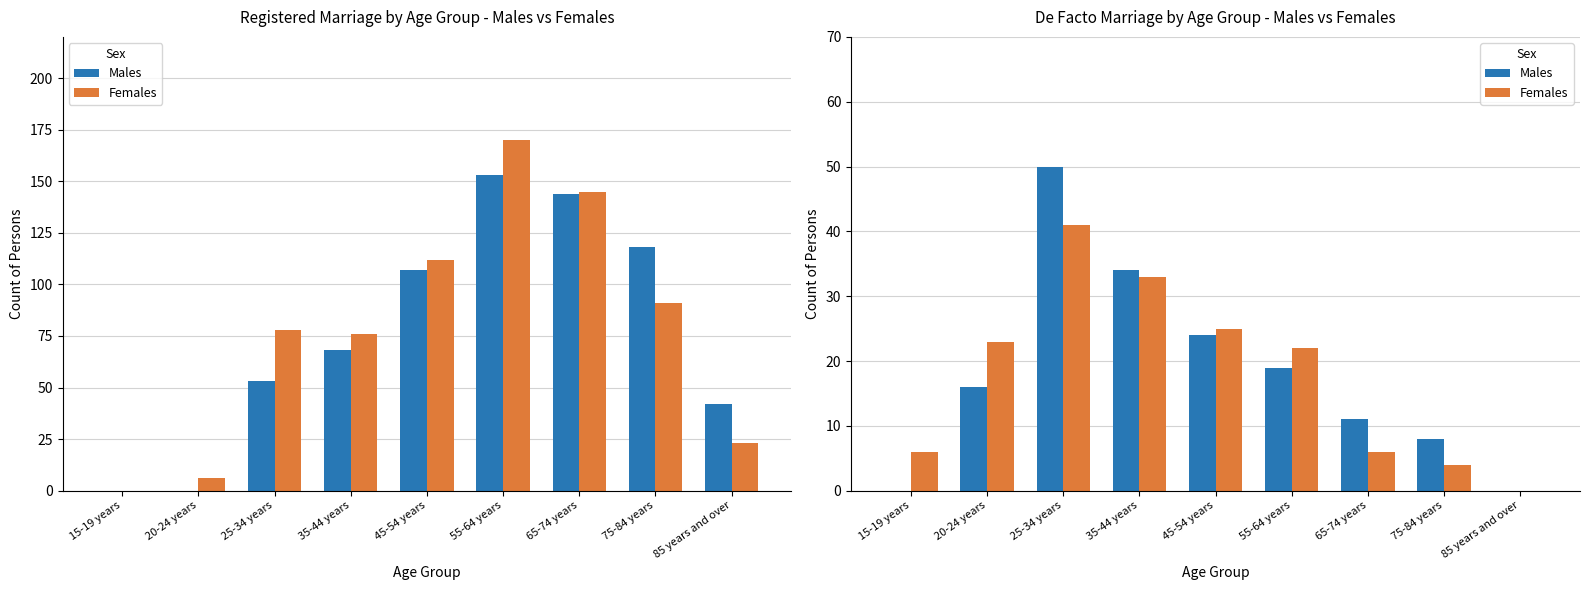

True or false: Females has a value of 15 at 45-54 years.

False